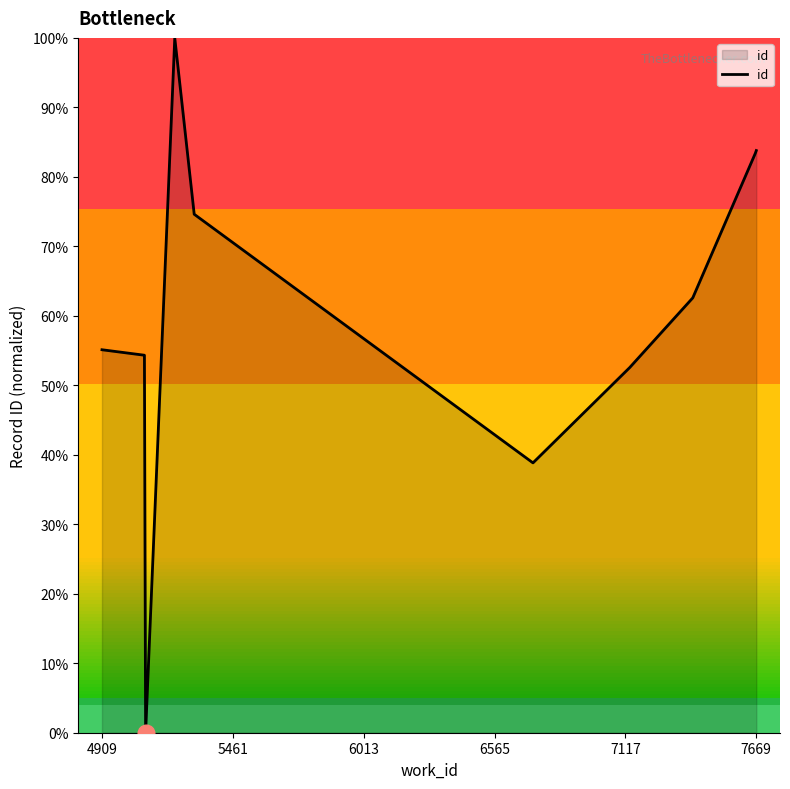

What is the difference between the maximum and minimum values?

100.0